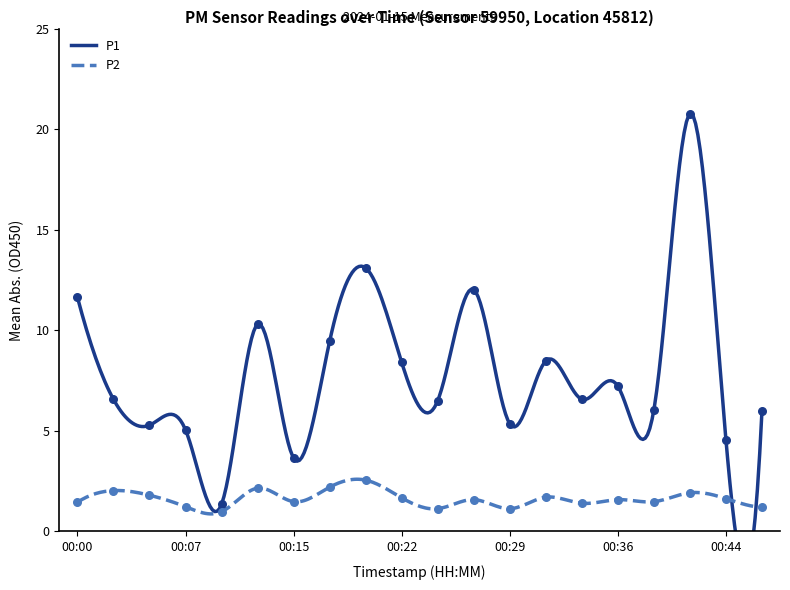

Which series has the largest total across all categories?

P1